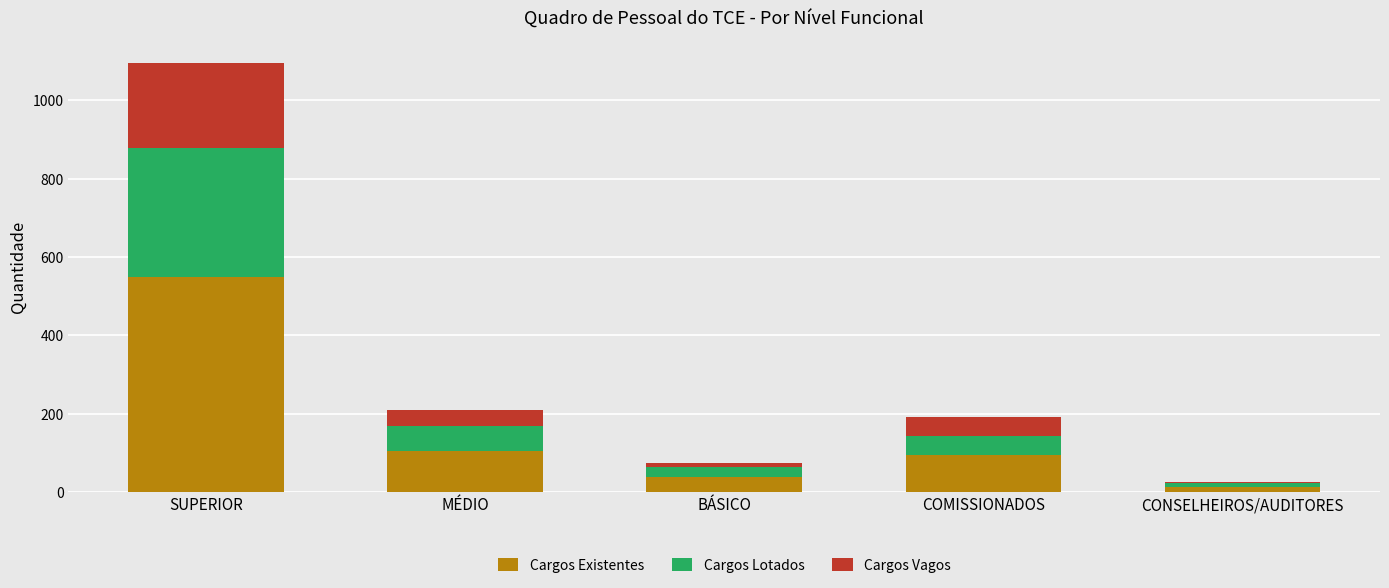

At which category is the sum across all series the highest?

SUPERIOR